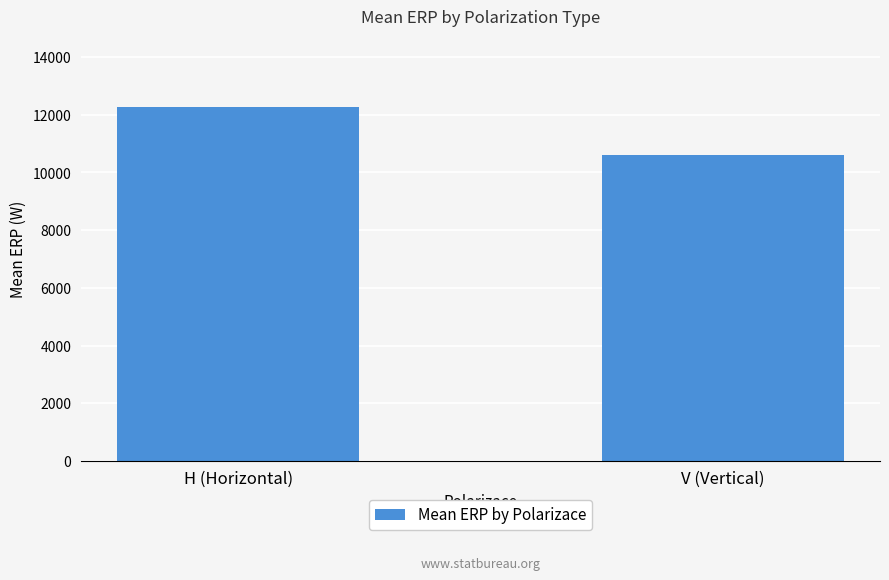

List the labels in order of value, smallest first.

V (Vertical), H (Horizontal)